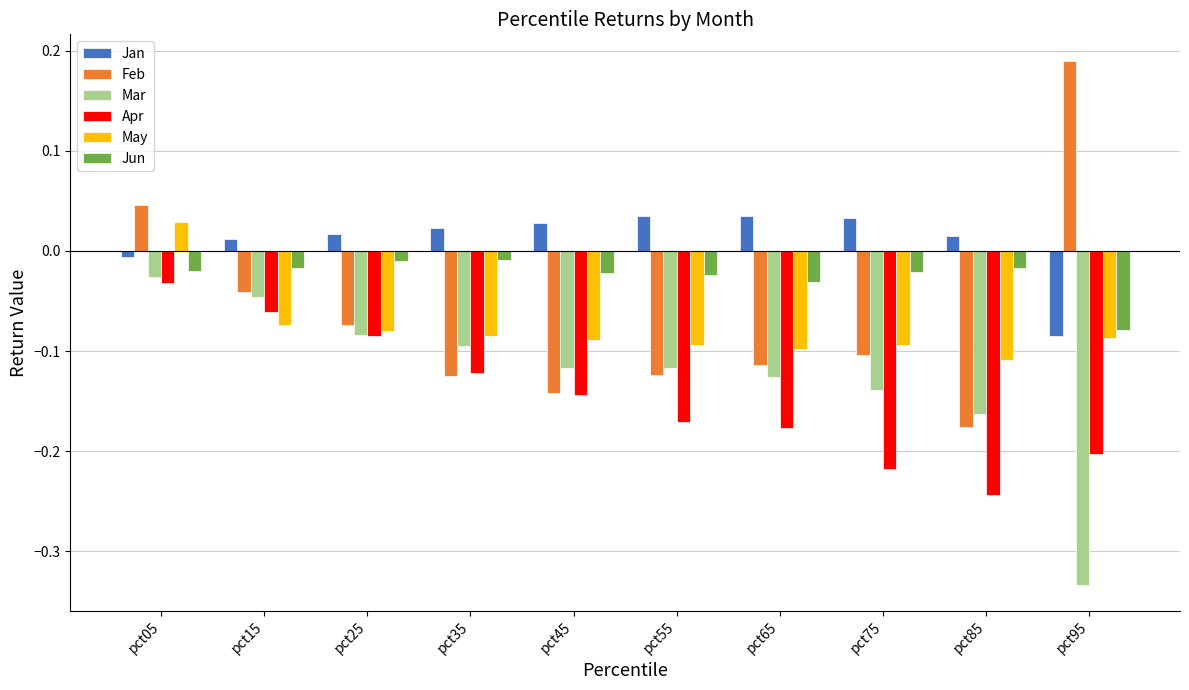

How many data points in Feb are above 0?

2